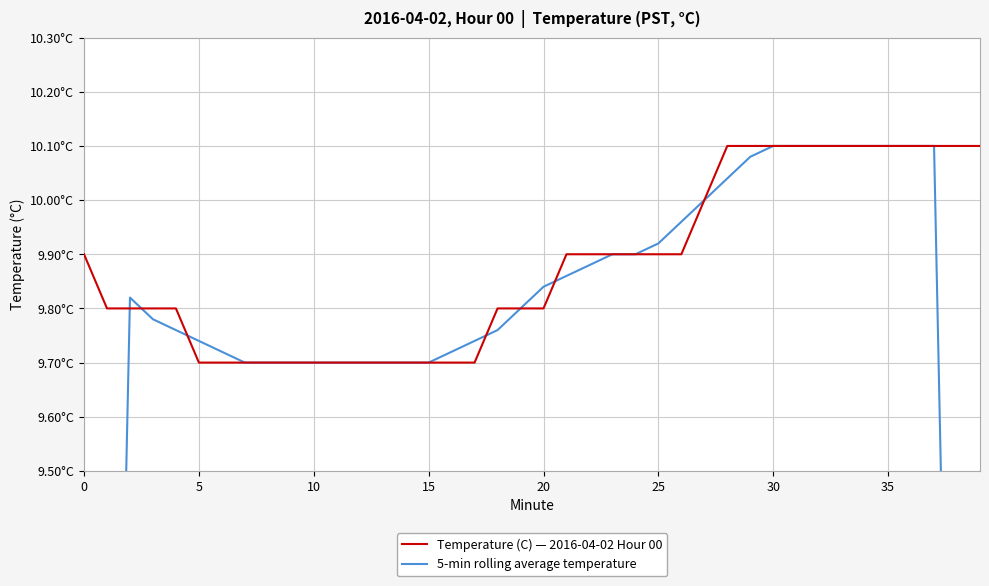

What is the difference between the maximum and second lowest values in the Temperature (C) — 2016-04-02 Hour 00 series?

0.4